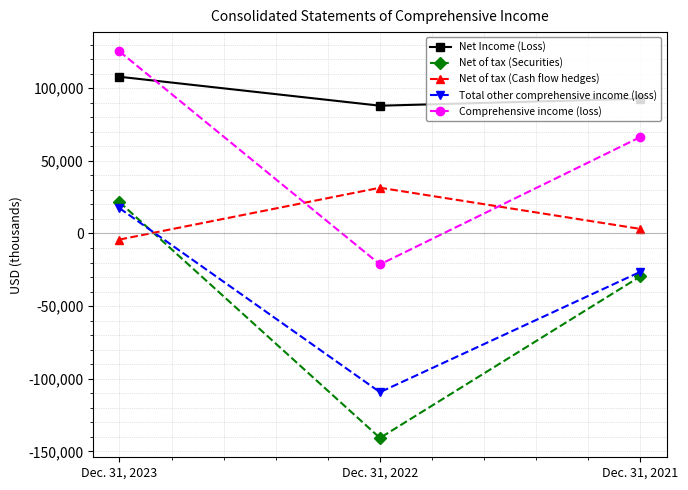

The Total other comprehensive income (loss) series shows -61522 at Dec. 31, 2022. True or false?

False